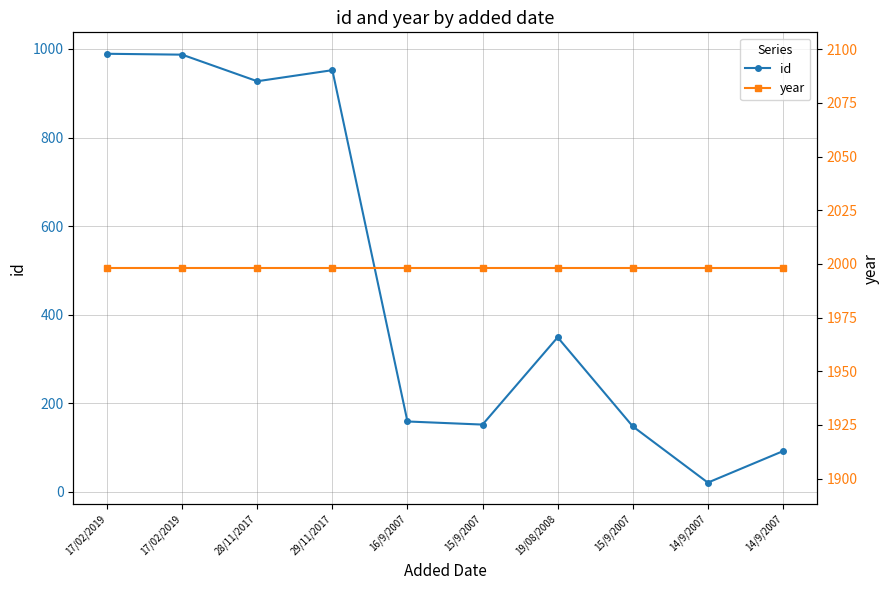

Where is the first local maximum for id?

29/11/2017